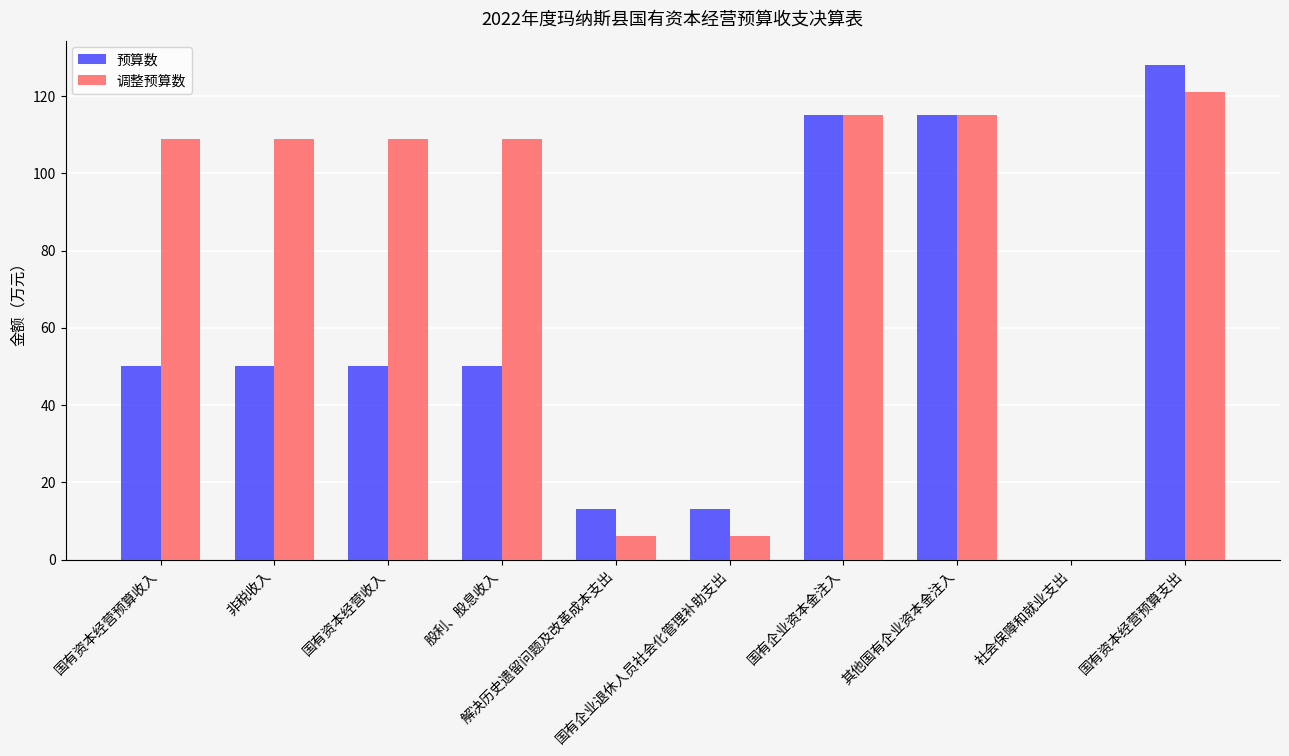

Which series has the largest total across all categories?

调整预算数